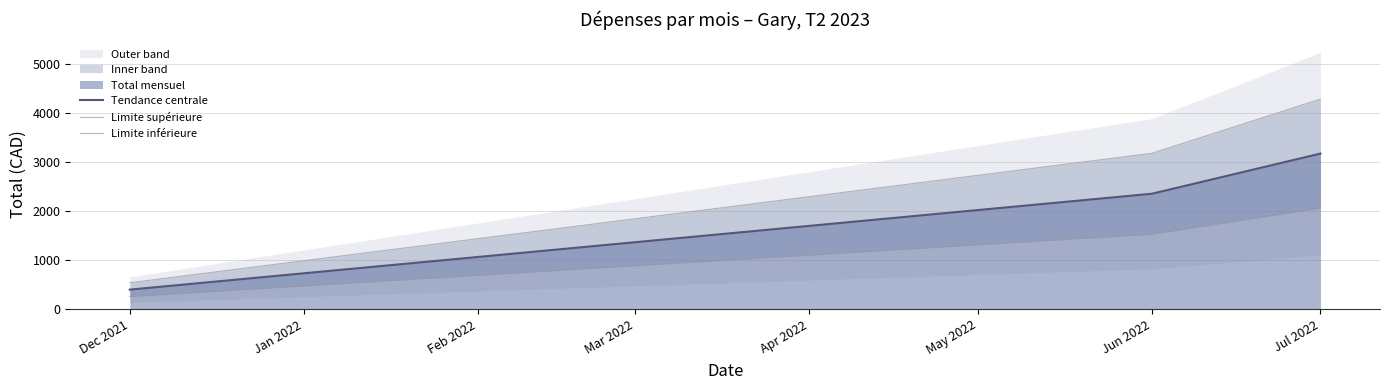

What is the difference between the Tendance centrale values at Jun 2022 and Dec 2021?

1952.9